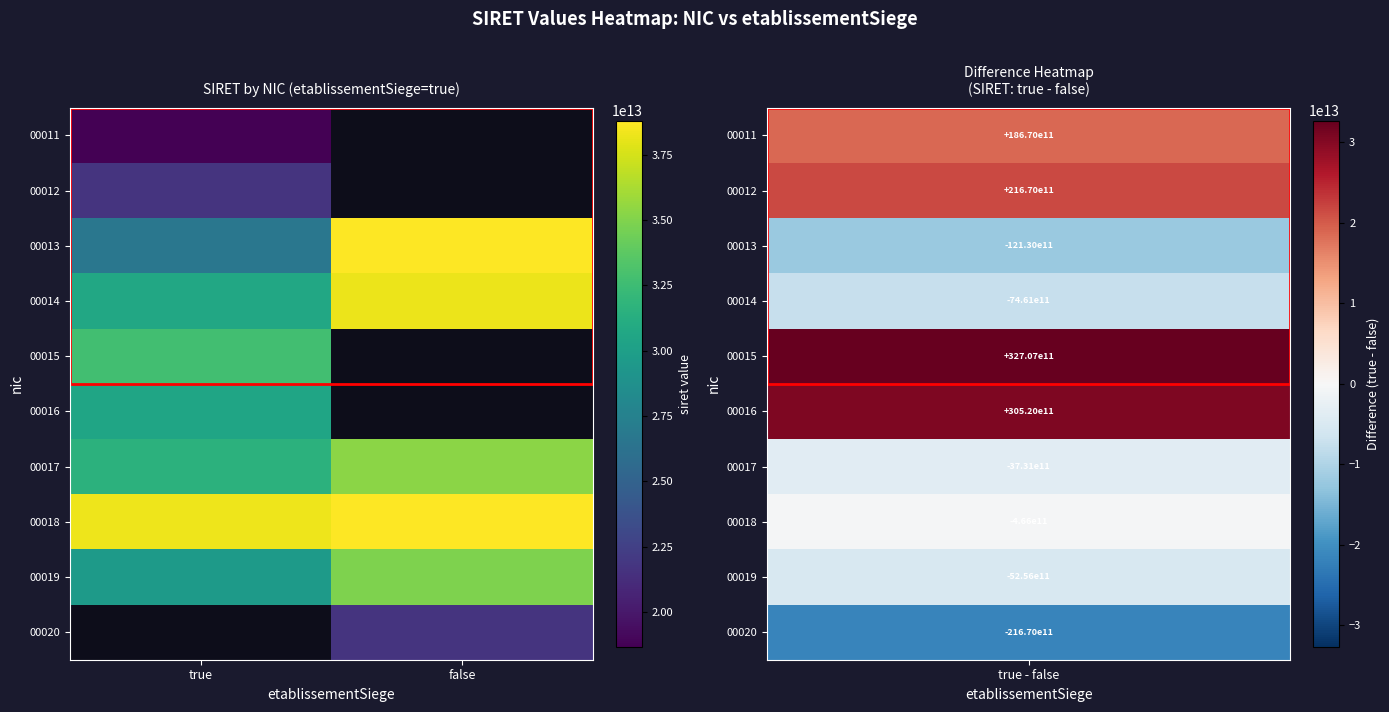

Read the 00017 value at false.

35324200100017.0